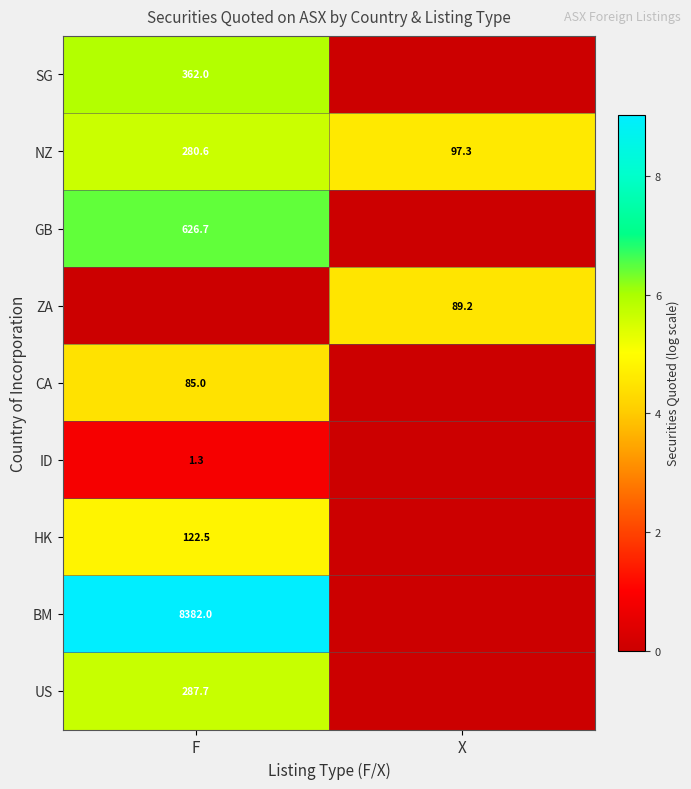

Is the value of US at F greater than the value of ID at F?

Yes